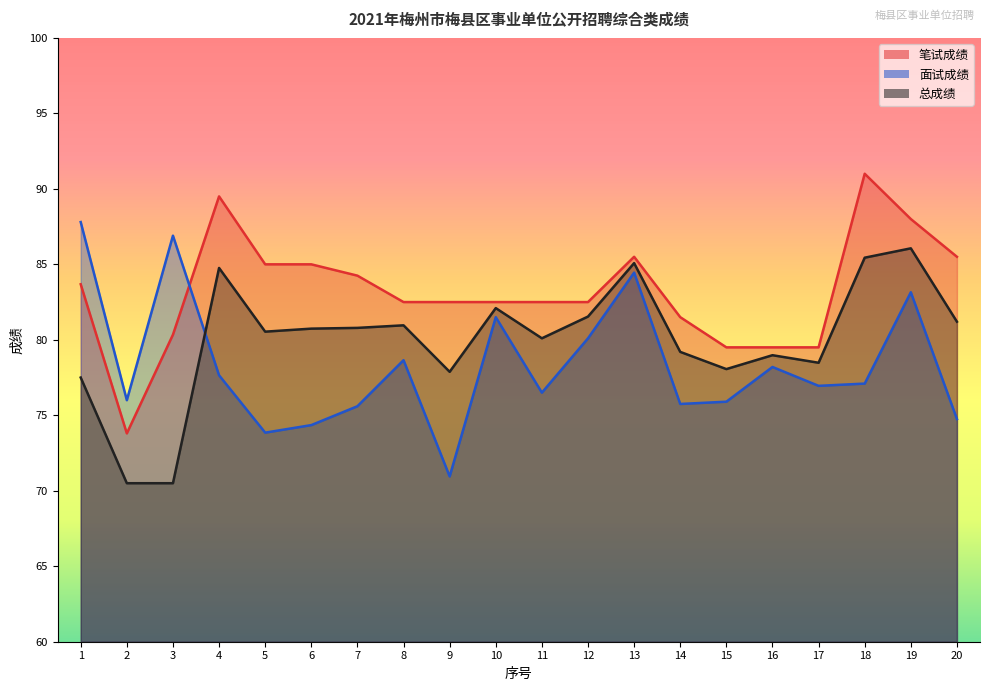

What are all the series names shown in the legend?

笔试成绩, 面试成绩, 总成绩